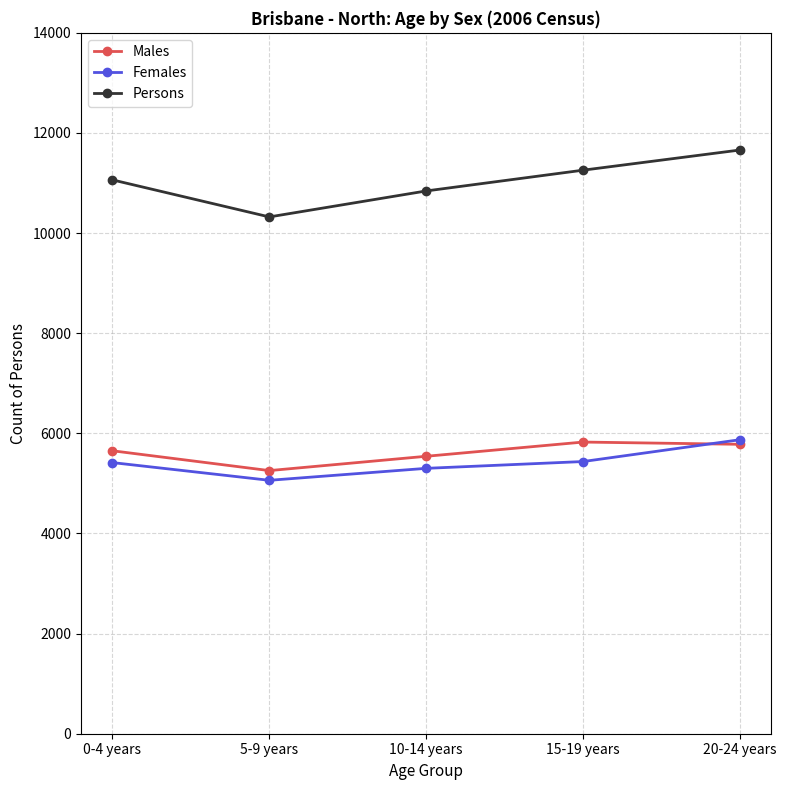

True or false: Males and Persons intersect in this chart.

False